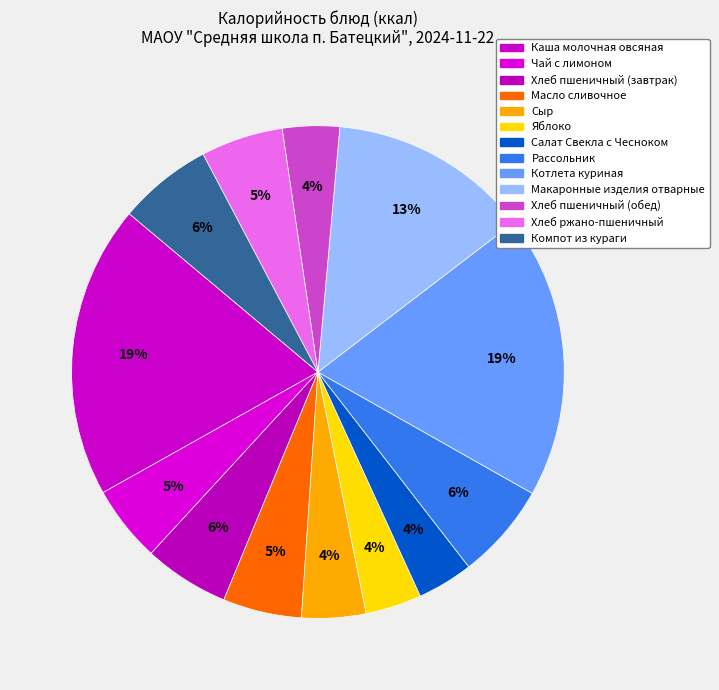

Which slice is the largest?

Каша молочная овсяная